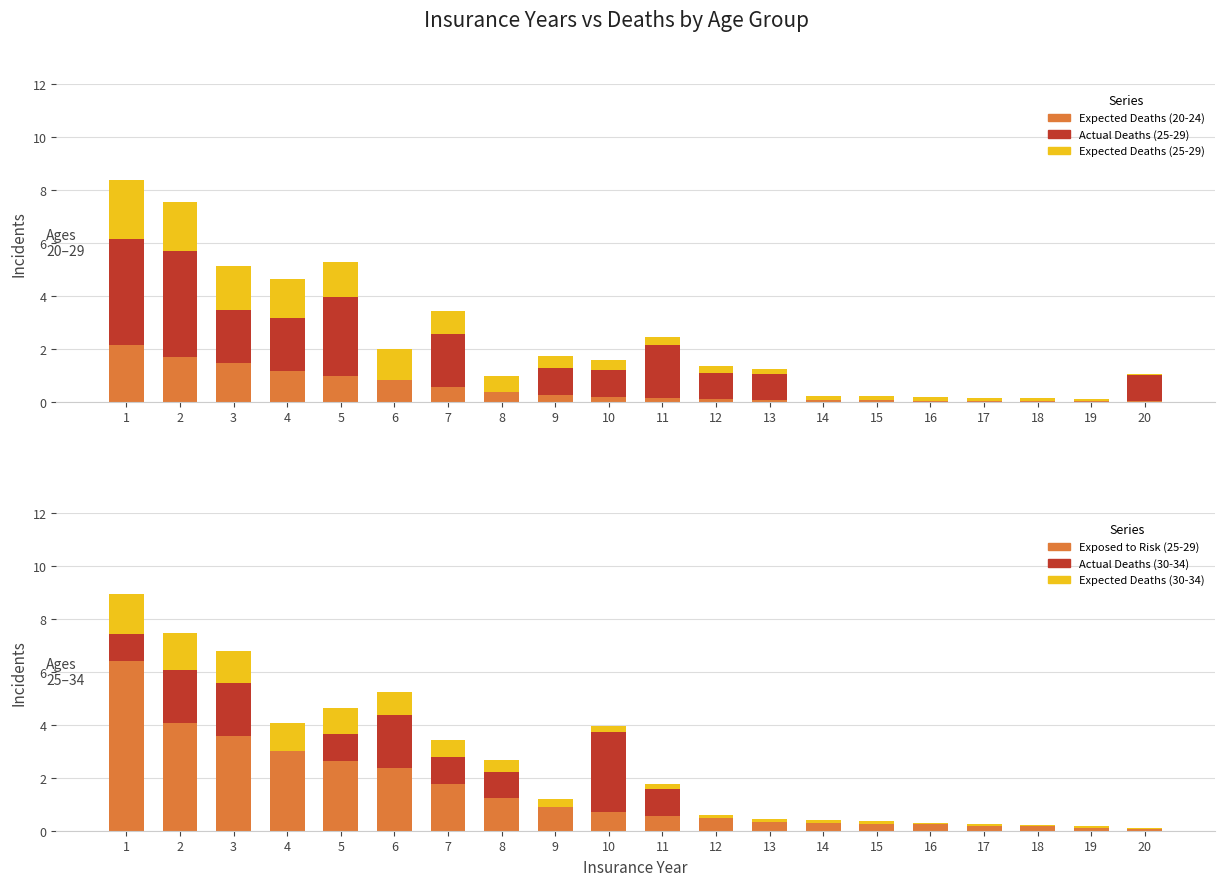

Reading left to right, transcribe all the data shown in this chart.

Expected Deaths (20-24): 2.1	1.7	1.5	1.2	1.0	0.8	0.5	0.4	0.3	0.2	0.1	0.1	0.1	0.1	0.1	0.0	0.0	0.0	0.0	0.0
Actual Deaths (25-29): 4.0	4.0	2.0	2.0	3.0	0.0	2.0	0.0	1.0	1.0	2.0	1.0	1.0	0.0	0.0	0.0	0.0	0.0	0.0	1.0
Expected Deaths (25-29): 2.2	1.9	1.7	1.5	1.3	1.2	0.9	0.6	0.5	0.4	0.3	0.3	0.2	0.2	0.2	0.2	0.1	0.1	0.1	0.0
Exposed to Risk (25-29): 6.4	4.1	3.6	3.0	2.6	2.4	1.8	1.2	0.9	0.7	0.6	0.5	0.3	0.3	0.2	0.2	0.2	0.2	0.1	0.1
Actual Deaths (30-34): 1.0	2.0	2.0	0.0	1.0	2.0	1.0	1.0	0.0	3.0	1.0	0.0	0.0	0.0	0.0	0.0	0.0	0.0	0.0	0.0
Expected Deaths (30-34): 1.5	1.4	1.2	1.1	1.0	0.9	0.7	0.5	0.3	0.2	0.2	0.1	0.1	0.1	0.1	0.1	0.1	0.1	0.0	0.0